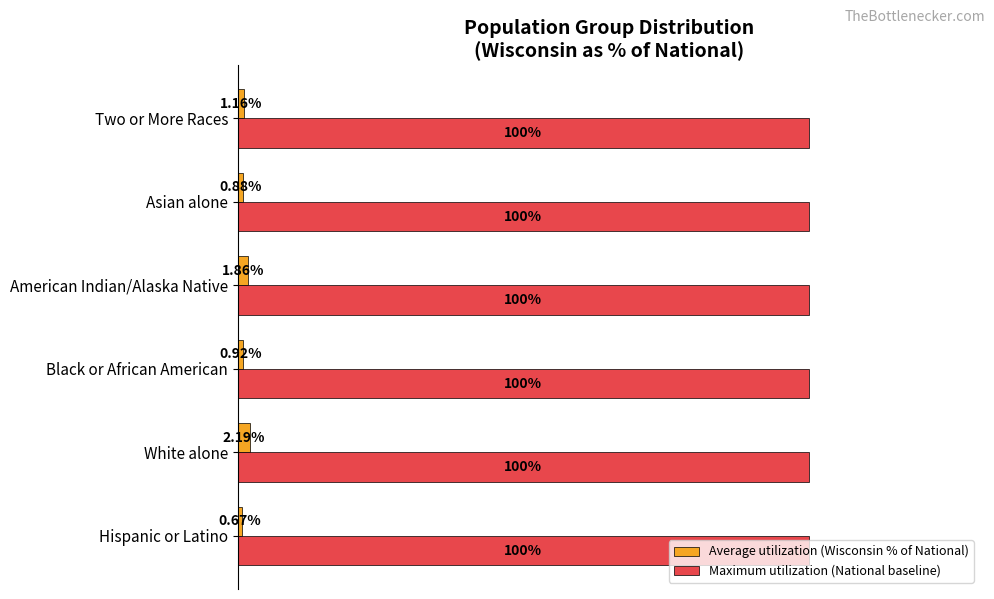

Which label corresponds to the smallest value in the chart?

Hispanic or Latino